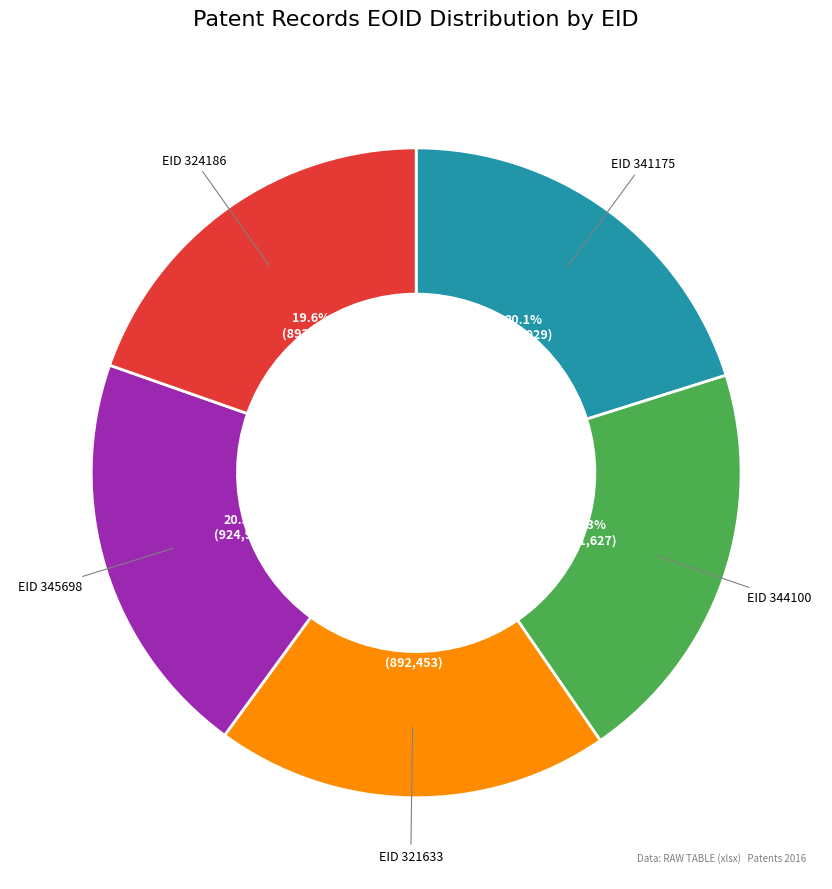

Is there any slice that represents more than half of the pie?

No